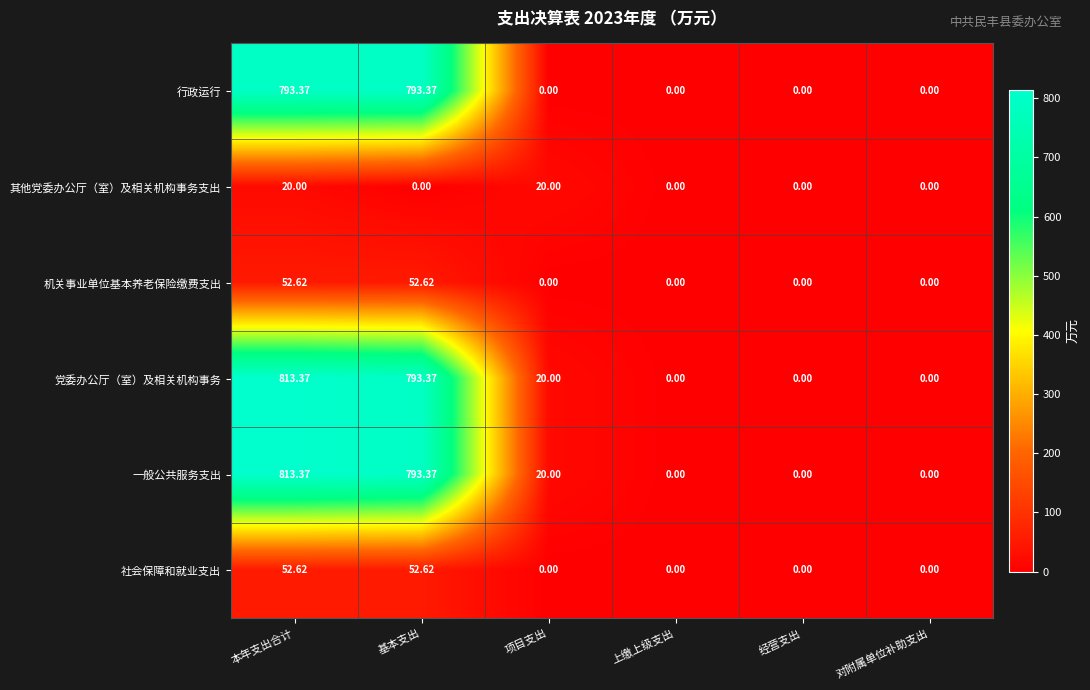

What is the spread (max minus min) of values at 项目支出?

20.0